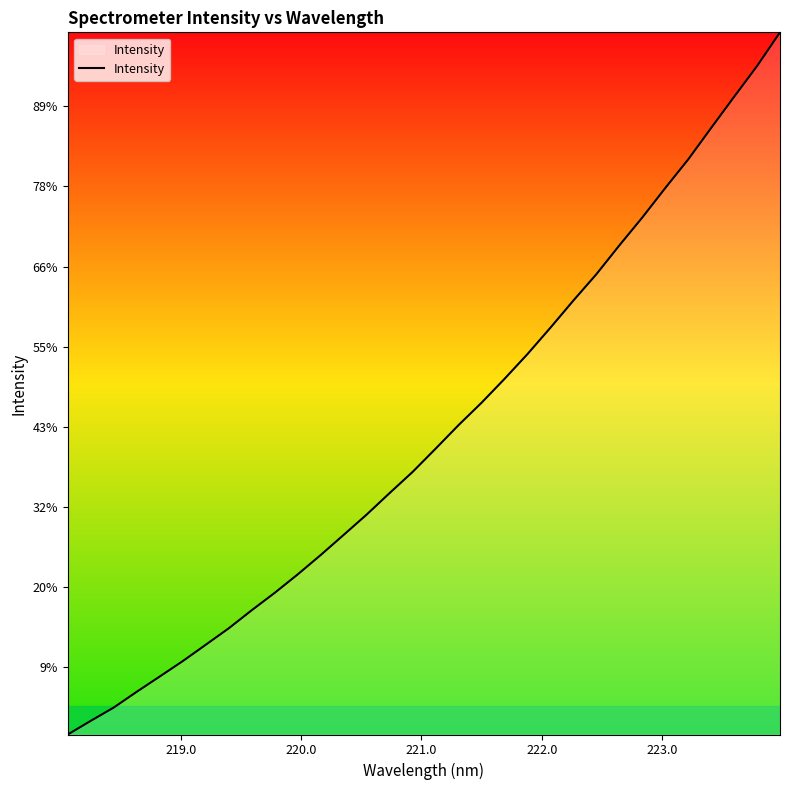

Reading left to right, transcribe all the data shown in this chart.

2040.9	2083.6	2125.1	2174.2	2221.8	2269.9	2320.8	2372.1	2428.5	2482.7	2540.3	2600.7	2663.5	2726.8	2794.0	2859.8	2932.3	3005.8	3075.5	3150.0	3227.3	3309.6	3394.4	3476.3	3566.1	3653.2	3745.0	3834.3	3932.5	4029.5	4125.4	4230.6